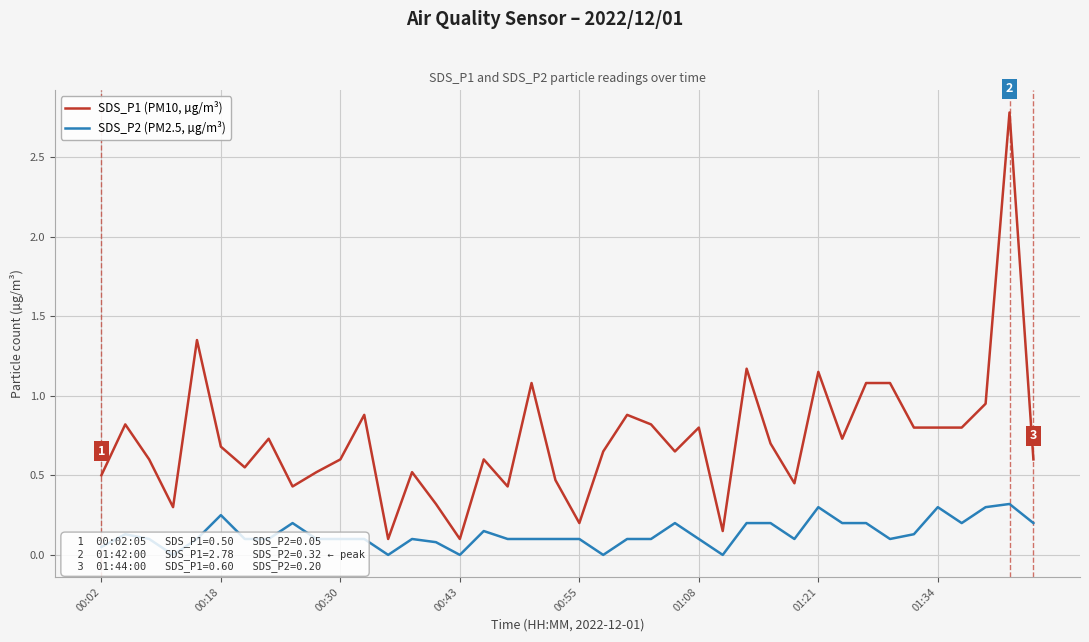

What is the maximum value for SDS_P1 (PM10, µg/m³)?

2.8